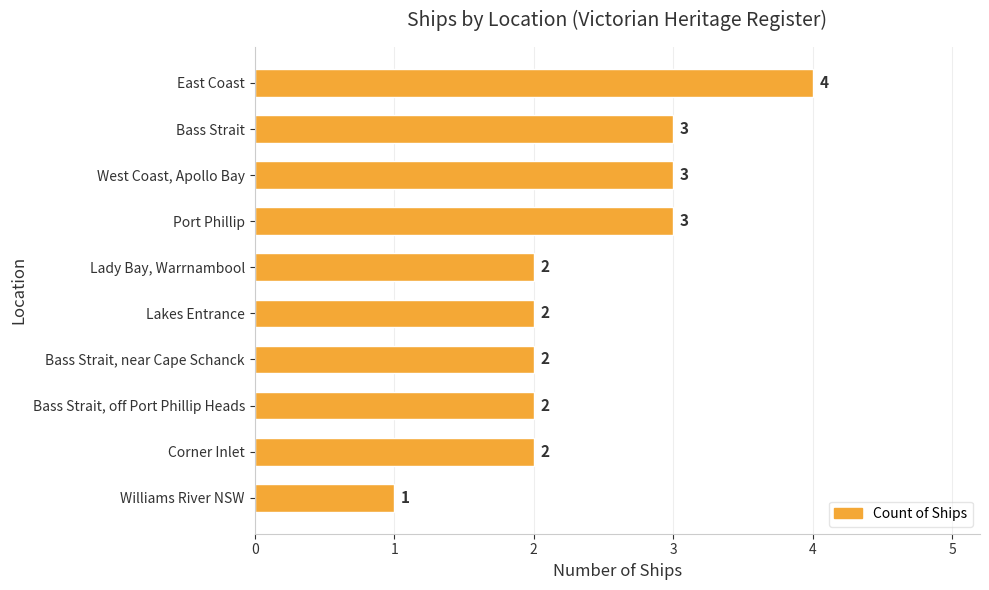

How many values are between 2 and 3?

8